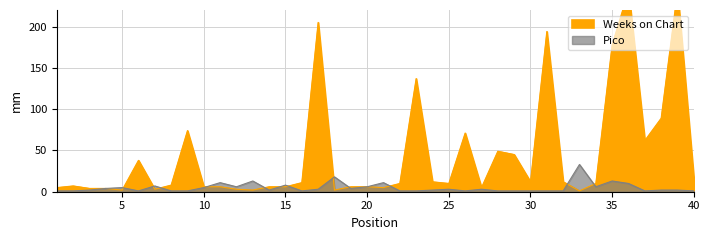

At 31, list the series in order from largest to smallest.

Weeks on Chart, Pico